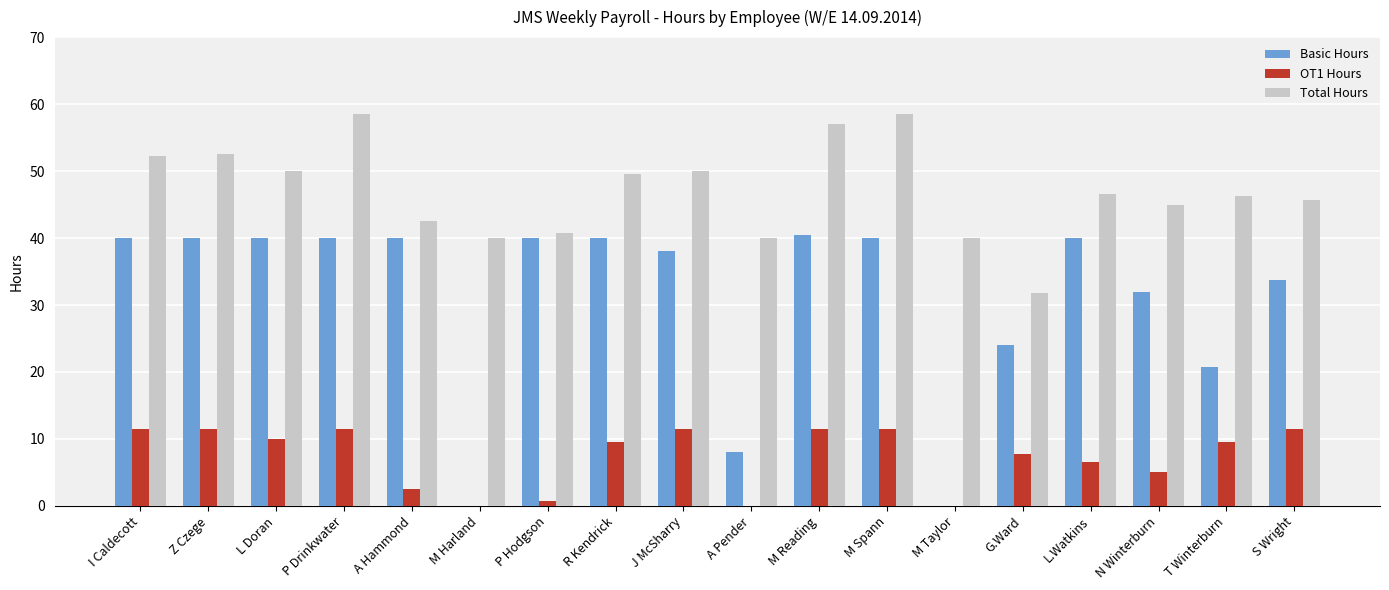

What are all the series names shown in the legend?

Basic Hours, OT1 Hours, Total Hours